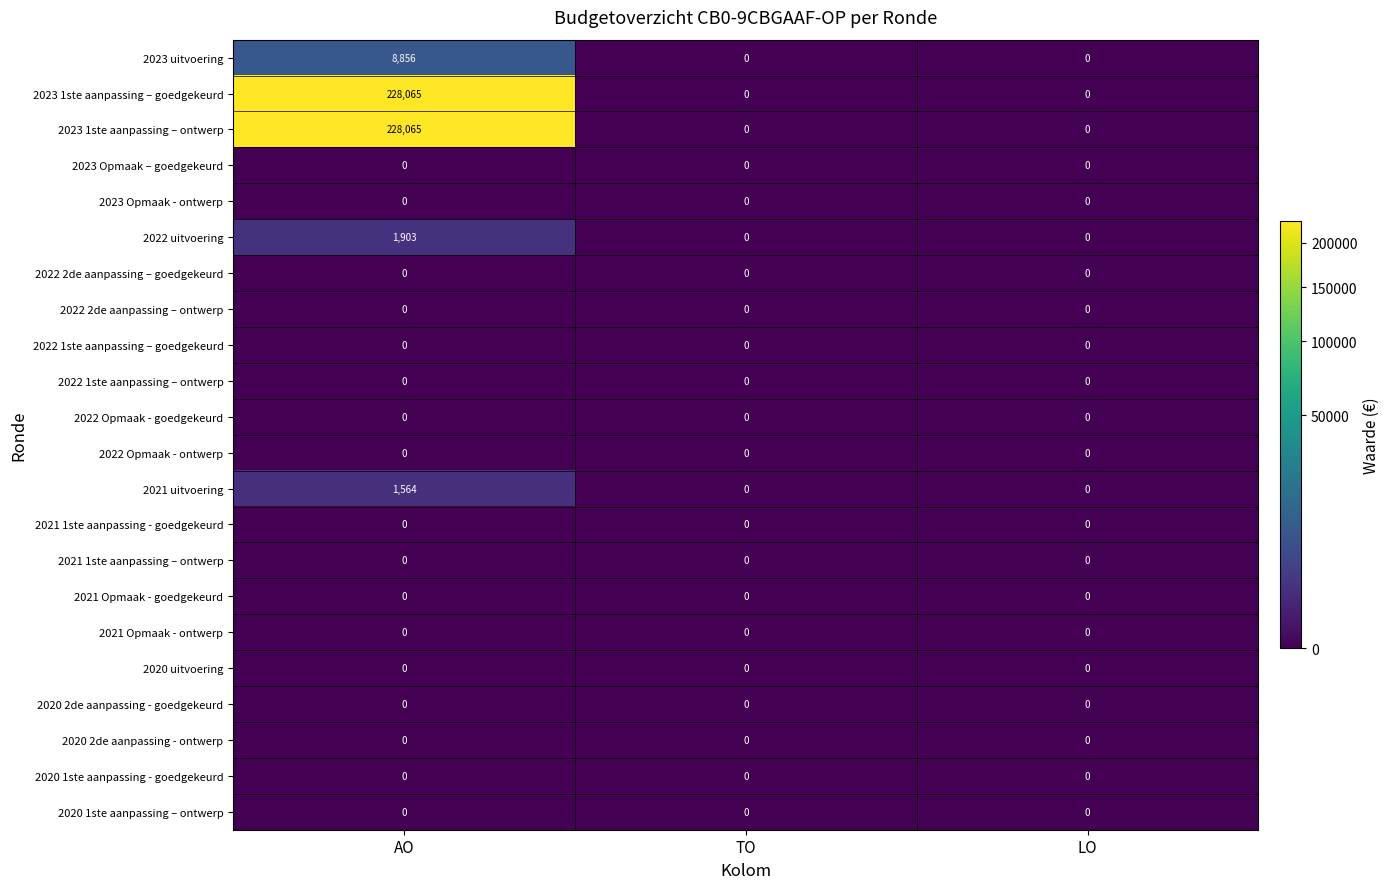

What is the spread (max minus min) of values at AO?

228065